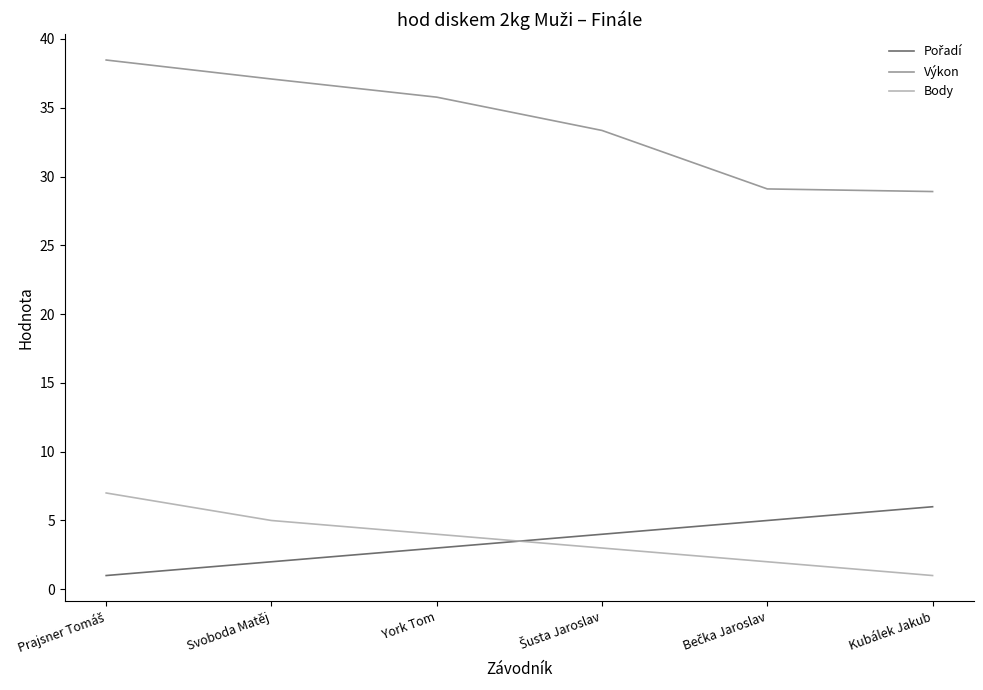

What is the maximum value for Výkon?

38.5